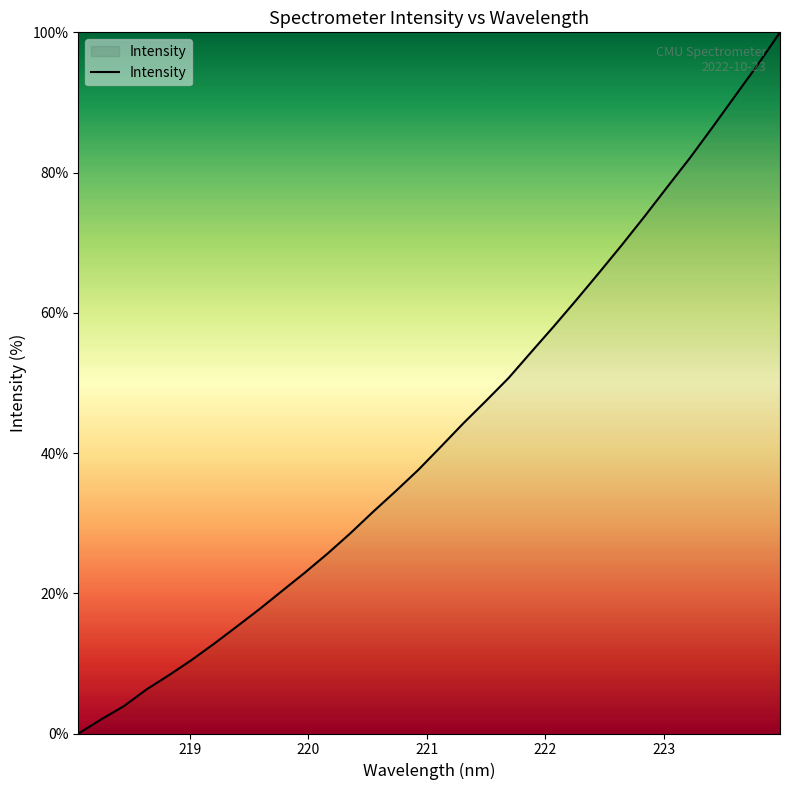

What is the greatest value displayed?

100.0